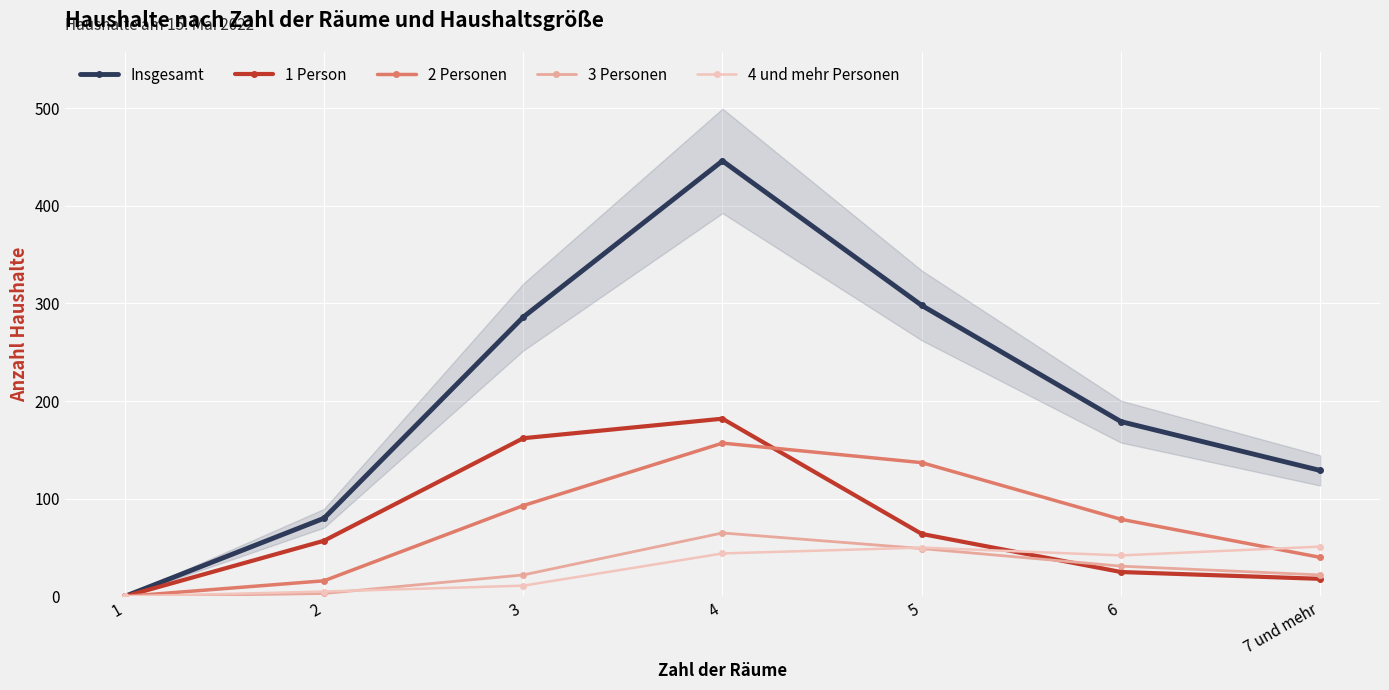

Reading left to right, transcribe all the data shown in this chart.

Insgesamt: 1=0	2=80	3=286	4=446	5=298	6=179	7 und mehr=129
1 Person: 1=0	2=57	3=162	4=182	5=64	6=25	7 und mehr=18
2 Personen: 1=0	2=16	3=93	4=157	5=137	6=79	7 und mehr=40
3 Personen: 1=0	2=3	3=22	4=65	5=49	6=31	7 und mehr=22
4 und mehr Personen: 1=0	2=5	3=11	4=44	5=50	6=42	7 und mehr=51